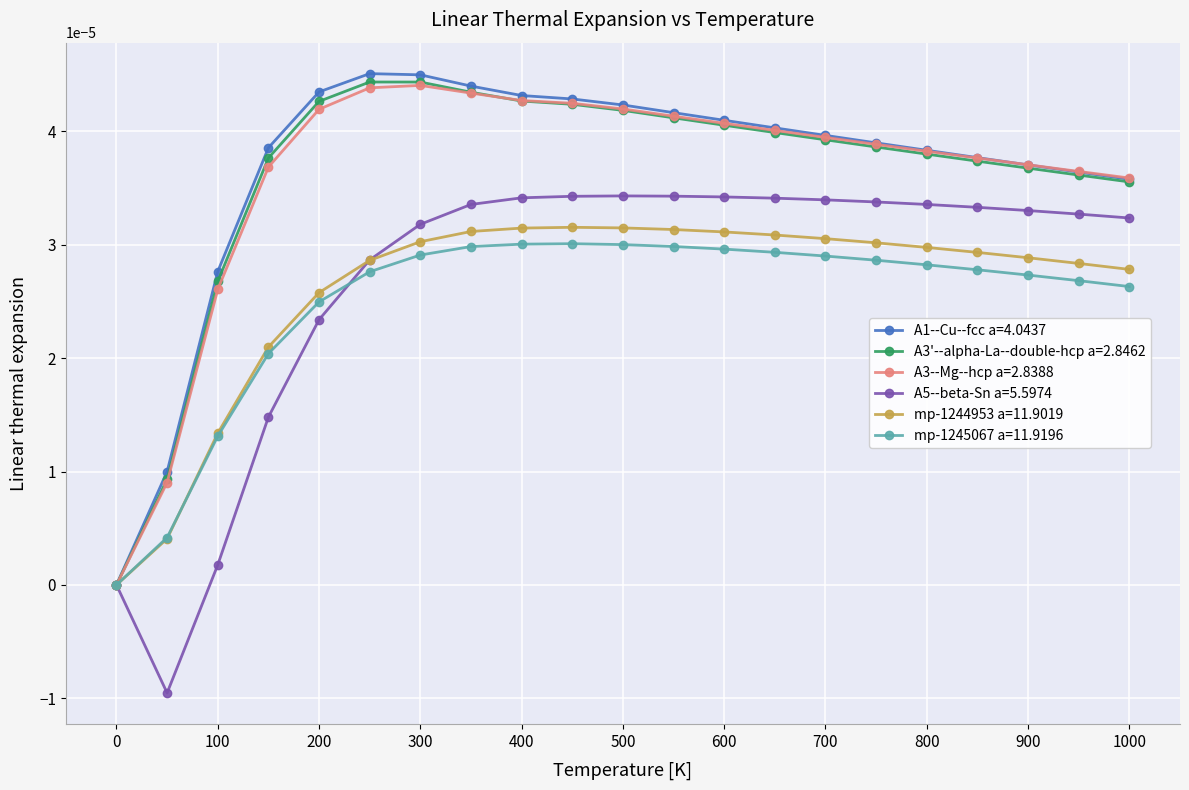

How many lines are shown in the chart?

6